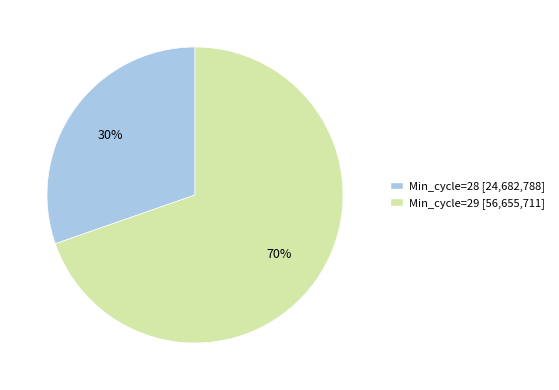

To the nearest percent, what is the average slice percentage?

50%